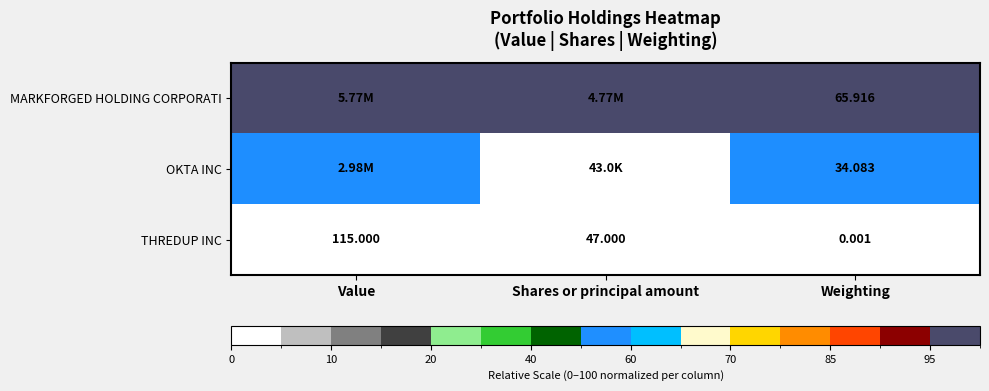

True or false: MARKFORGED HOLDING CORPORATI has a value of 100.0 at Value.

True